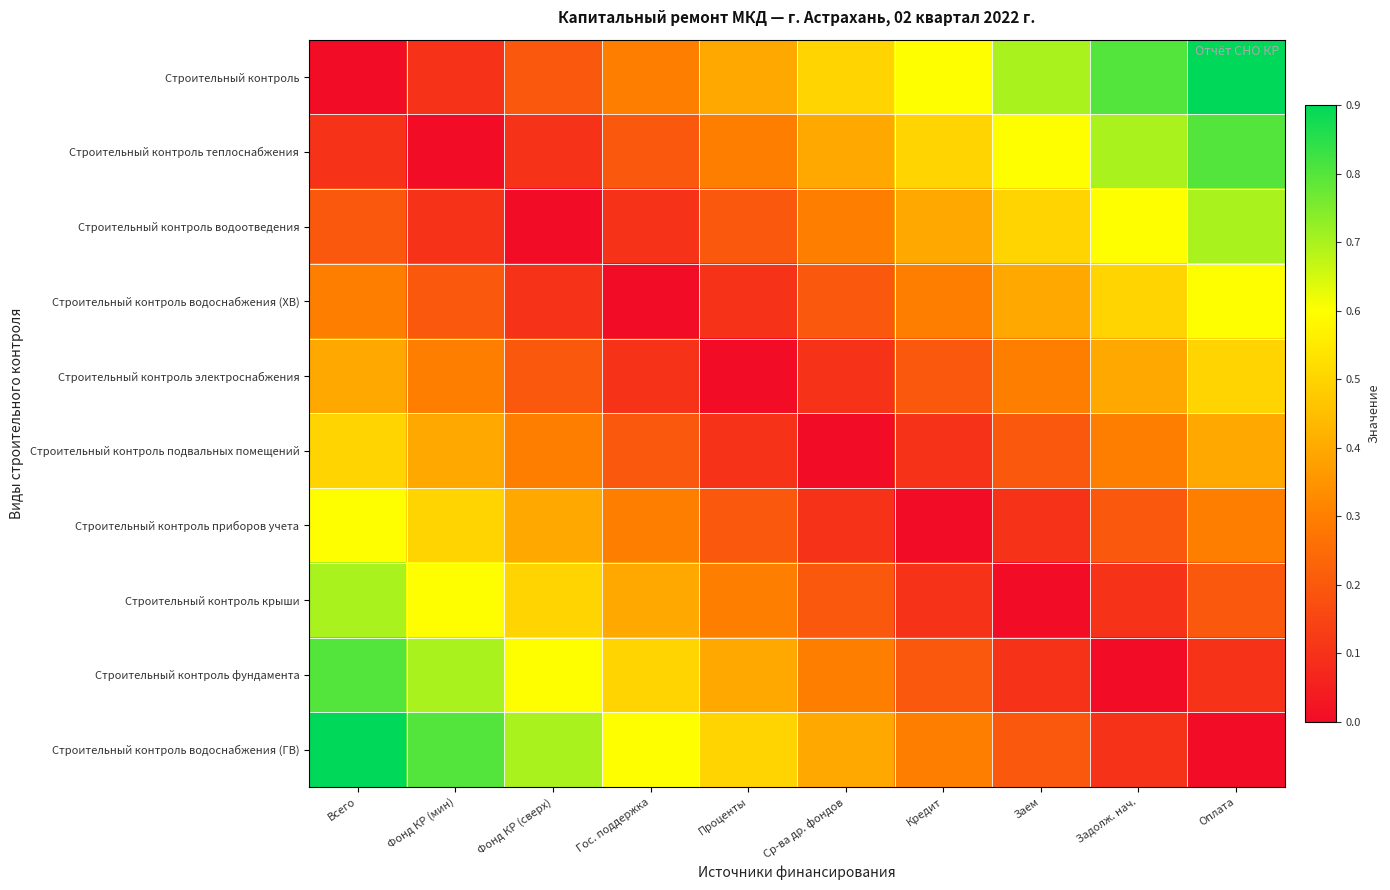

Rank the series by their maximum value, from lowest to highest.

Строительный контроль электроснабжения, Строительный контроль подвальных помещений, Строительный контроль приборов учета, Строительный контроль водоснабжения (ХВ), Строительный контроль водоотведения, Строительный контроль крыши, Строительный контроль теплоснабжения, Строительный контроль фундамента, Строительный контроль, Строительный контроль водоснабжения (ГВ)